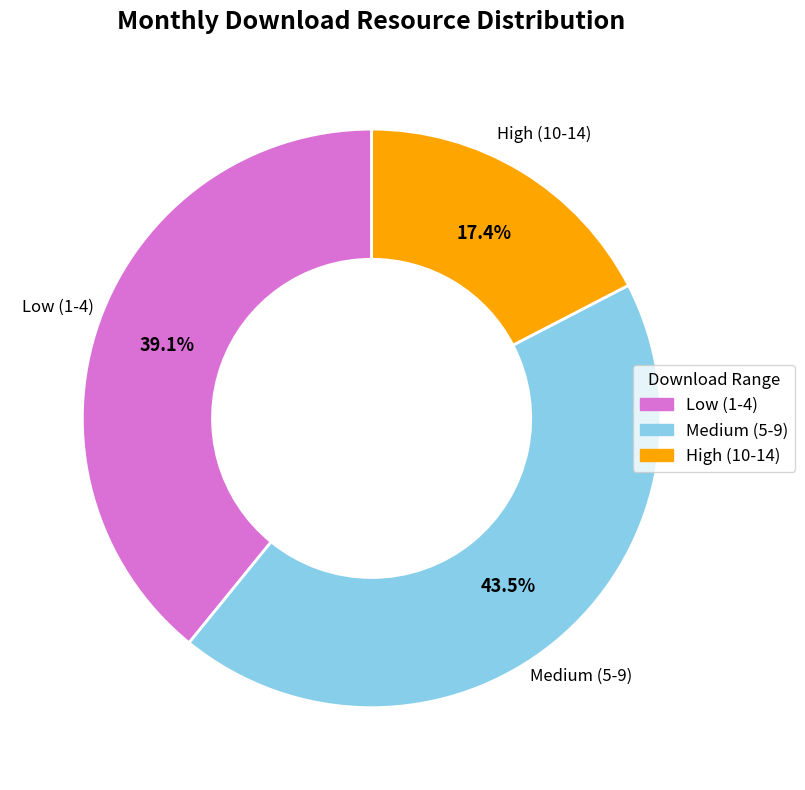

To the nearest percent, what is the average slice percentage?

33%